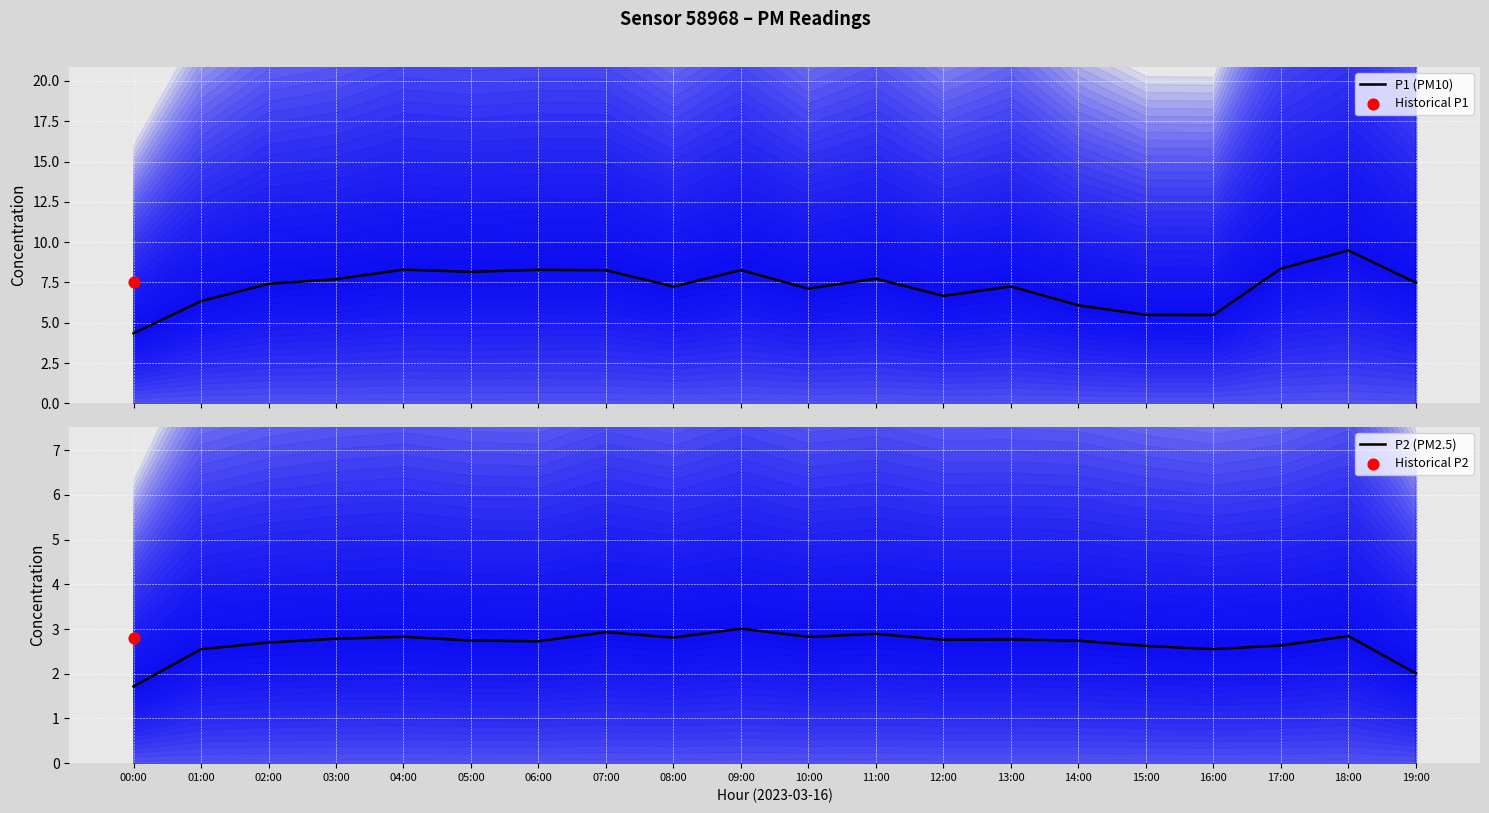

At how many categories does at least one series exceed 3?

20